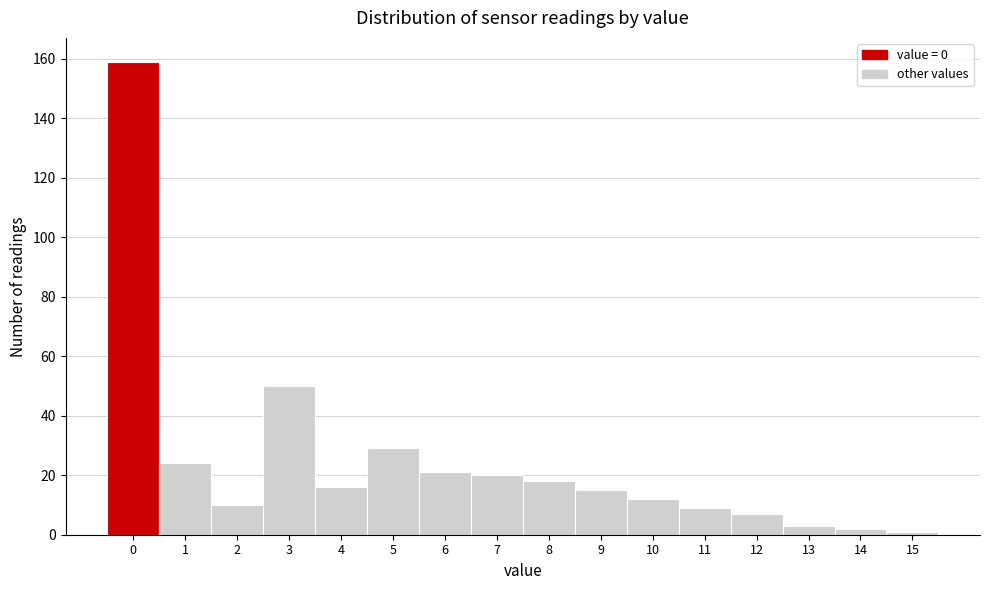

Reading right to left, list all the values displayed in this chart.

15=1	14=2	13=3	12=7	11=9	10=12	9=15	8=18	7=20	6=21	5=29	4=16	3=50	2=10	1=24	0=159